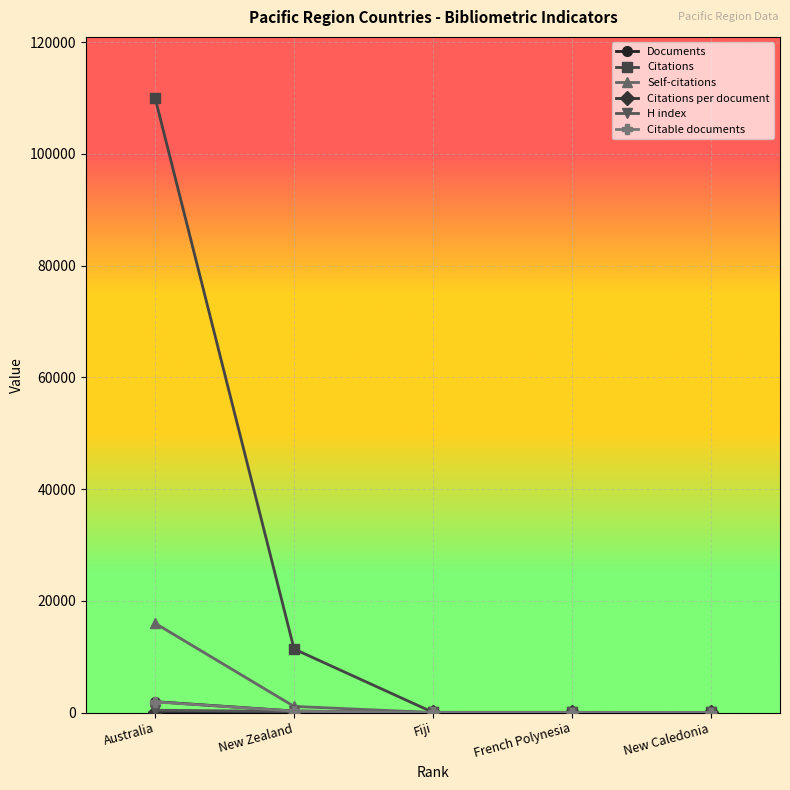

How many values in the Citations series are below 39?

2